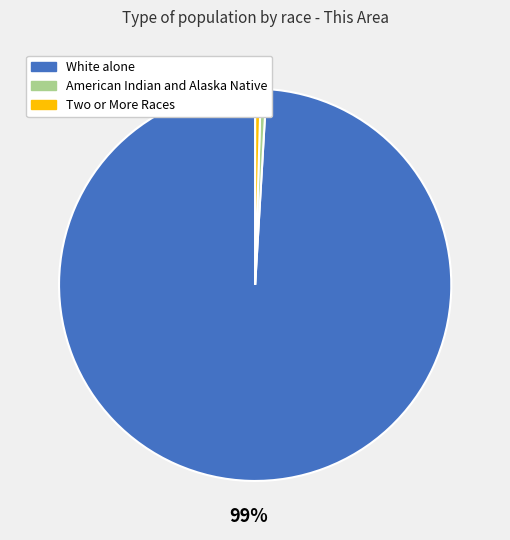

To the nearest percent, what is the average slice percentage?

33%